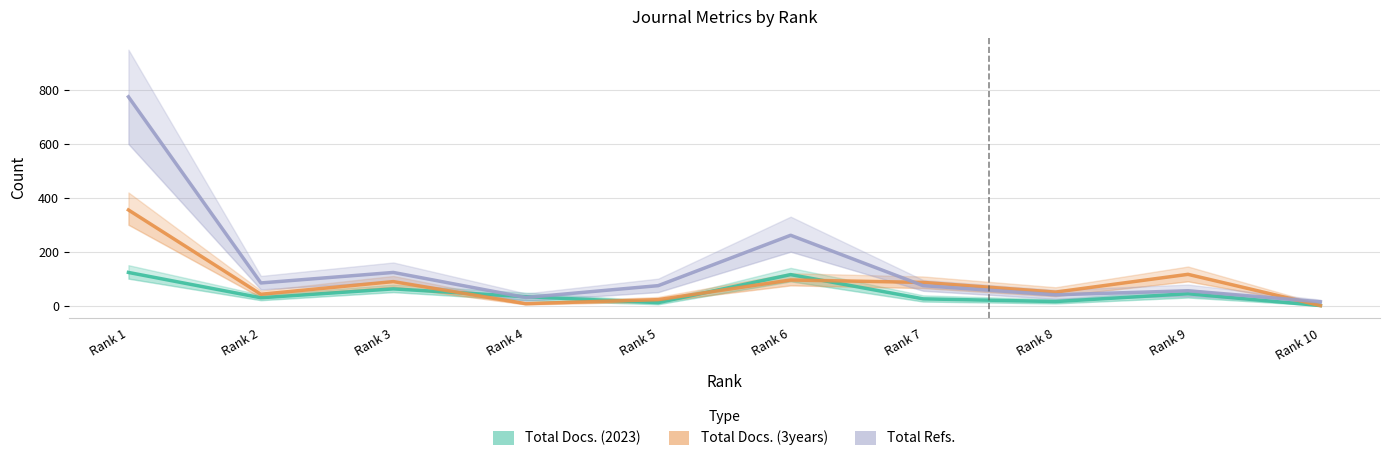

After their last crossing, which series has the higher values: Total Refs. or Total Docs. (2023)?

Total Refs.